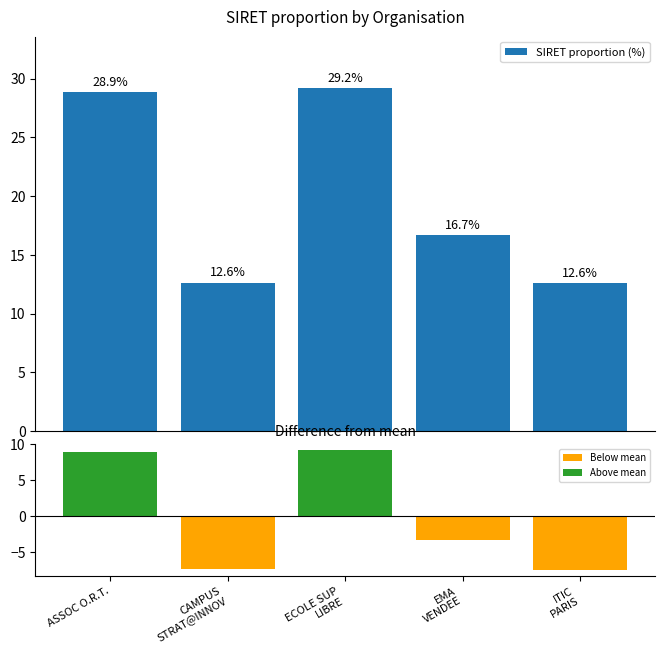

True or false: the data shows 8.0 at CAMPUS
STRAT@INNOV.

False